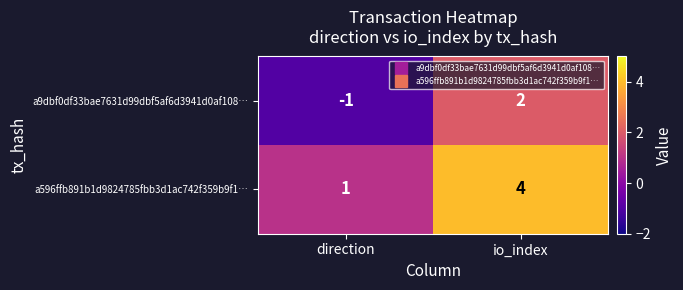

True or false: a596ffb891b1d9824785fbb3d1ac742f359b9f1… has a value of 4 at io_index.

True